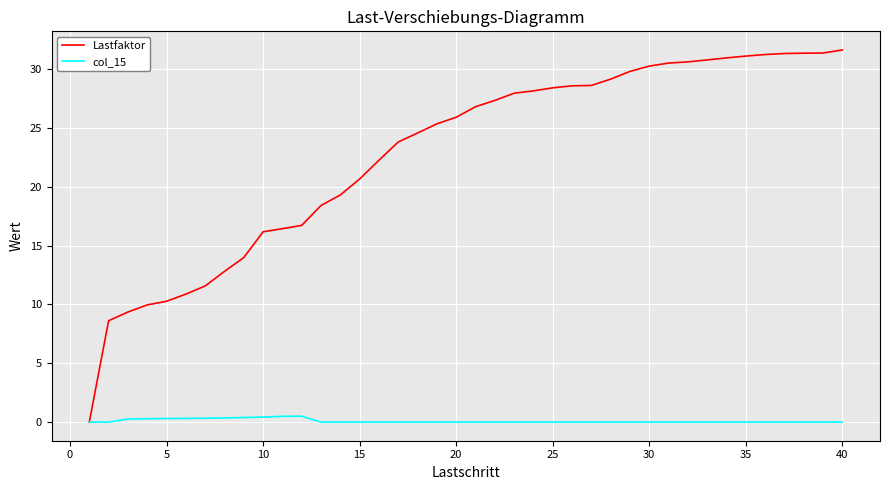

What is the difference between the maximum and second lowest values in the col_15 series?

0.5